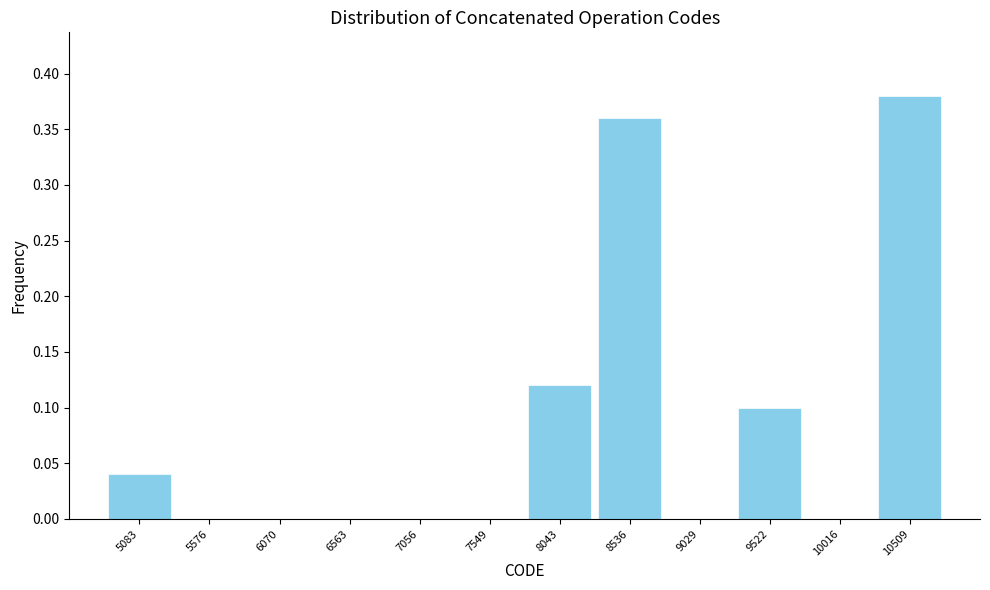

Reading left to right, transcribe this chart: for each bar, give the range it covers on the x-axis and its height. Neither the bar edges nor the heights are printed on the chart, so give them approximately, as read against the axes.

4850 to 5350: 0.04
5350 to 5800: 0
5800 to 6300: 0
6300 to 6800: 0
6800 to 7300: 0
7300 to 7800: 0
7800 to 8300: 0.12
8300 to 8800: 0.36
8800 to 9300: 0
9300 to 9750: 0.10
9750 to 10250: 0
10250 to 10750: 0.38